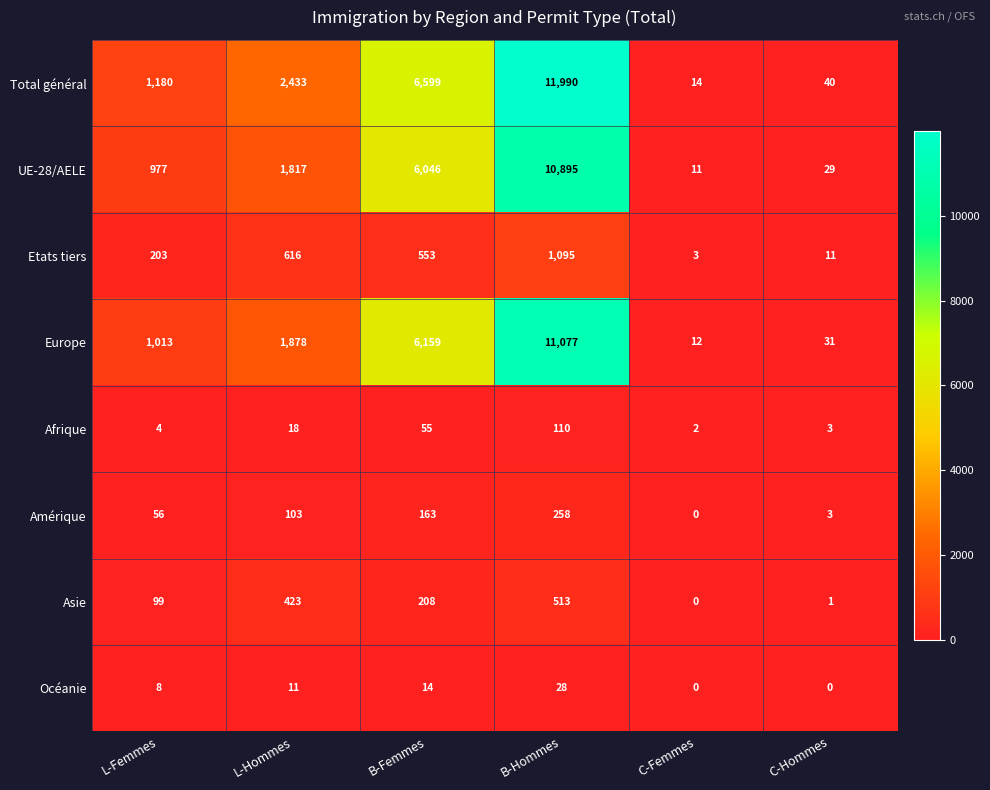

Count the number of categories in the chart.

6